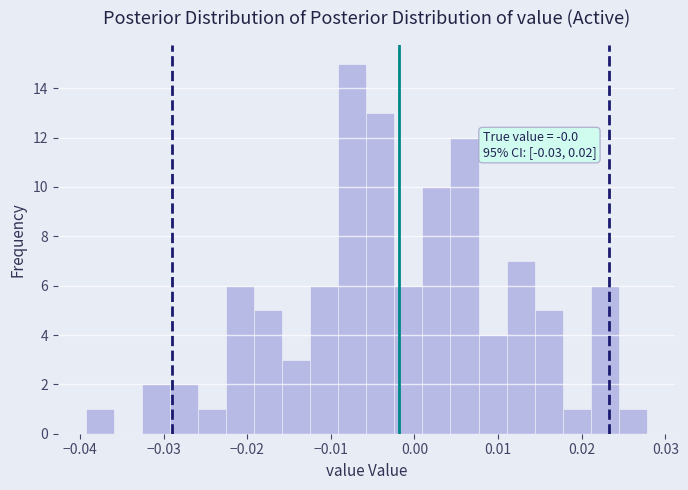

Around what value on the x-axis is the tallest bar? Give the approximate position of its centre, as read against the axis.

-0.007